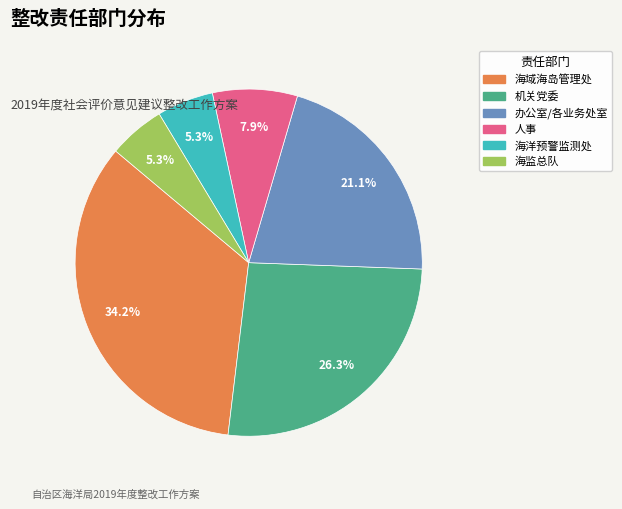

True or false: 海洋预警监测处 accounts for 5% of the total.

True